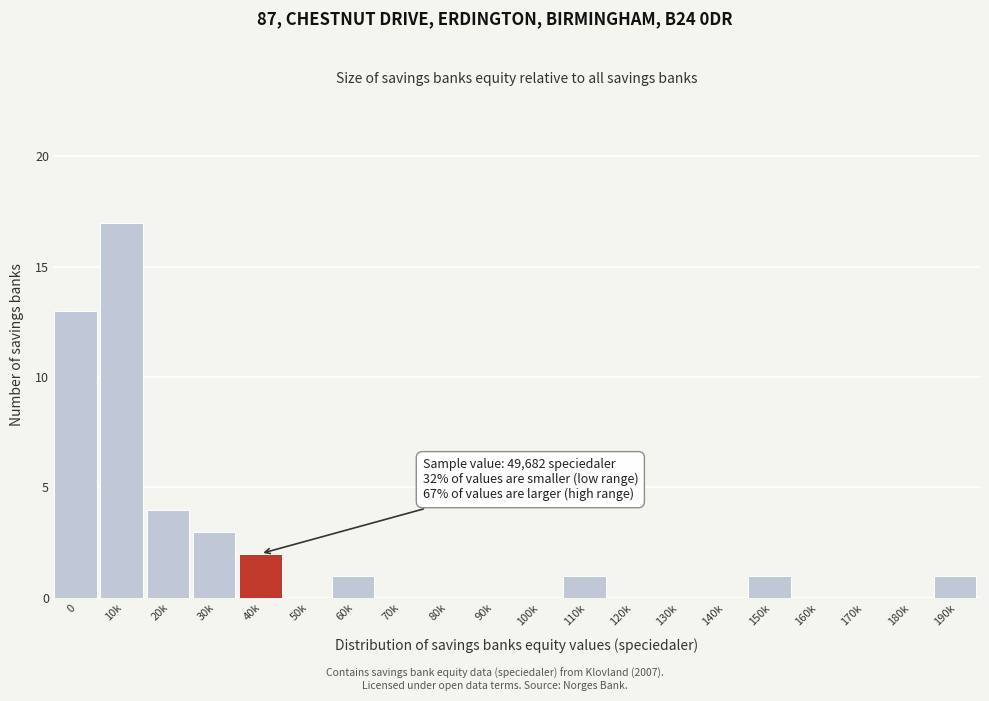

Reading left to right, list all the values displayed in this chart.

0=13	10k=17	20k=4	30k=3	40k=2	50k=0	60k=1	70k=0	80k=0	90k=0	100k=0	110k=1	120k=0	130k=0	140k=0	150k=1	160k=0	170k=0	180k=0	190k=1